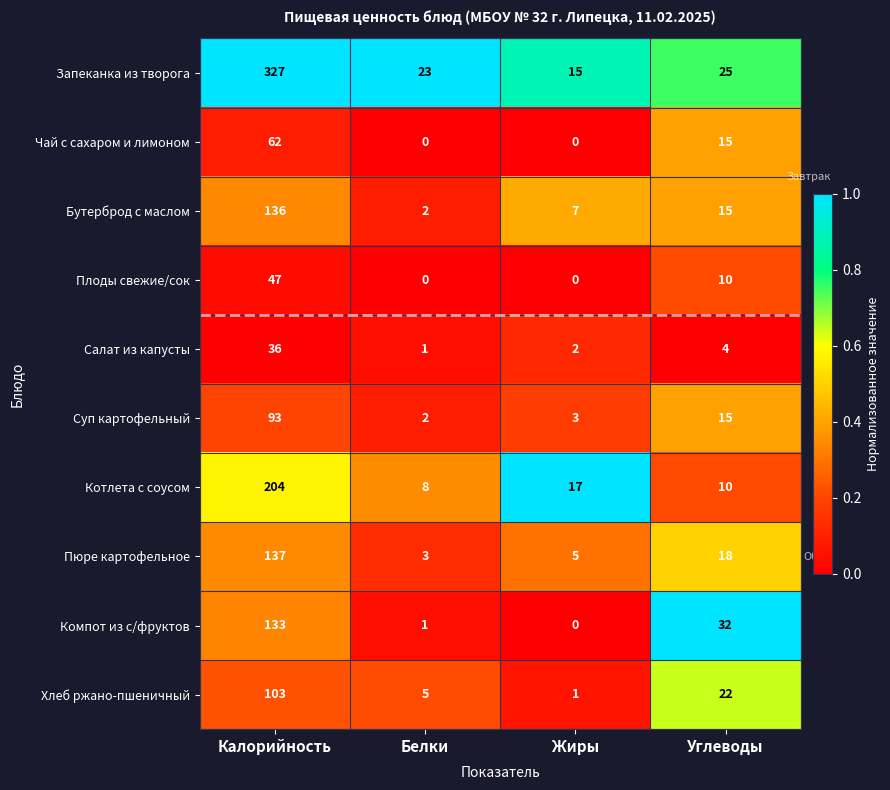

What is the difference between the maximum and minimum values in the Котлета с соусом series?

196